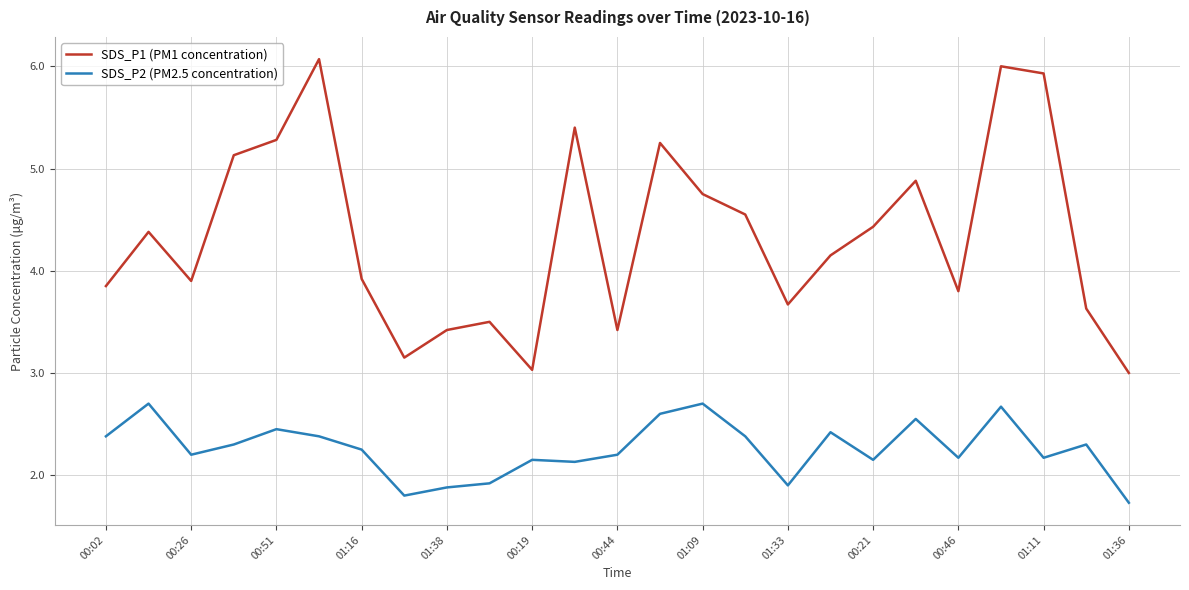

What is the average value of the SDS_P2 (PM2.5 concentration) series?

2.3